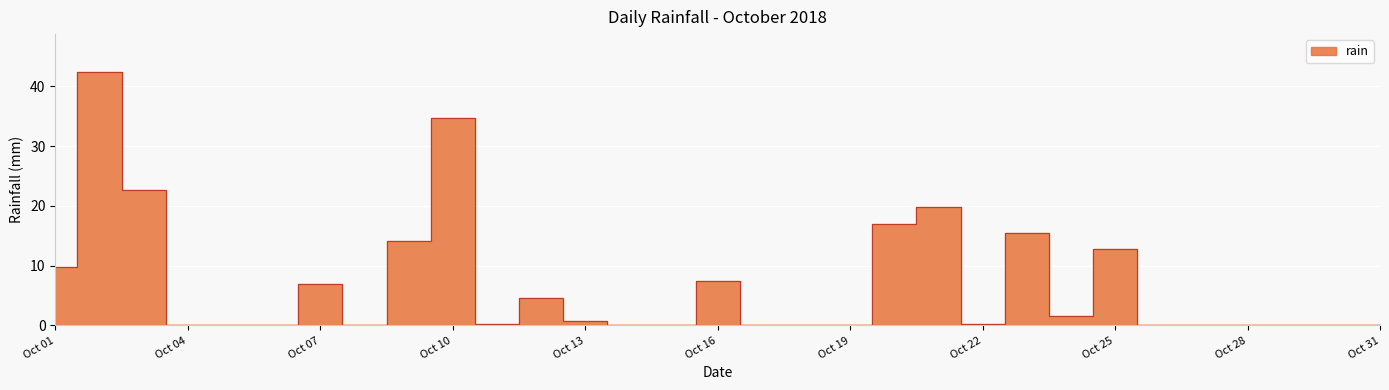

Where is the data nearest to the value 21?

2018-10-21